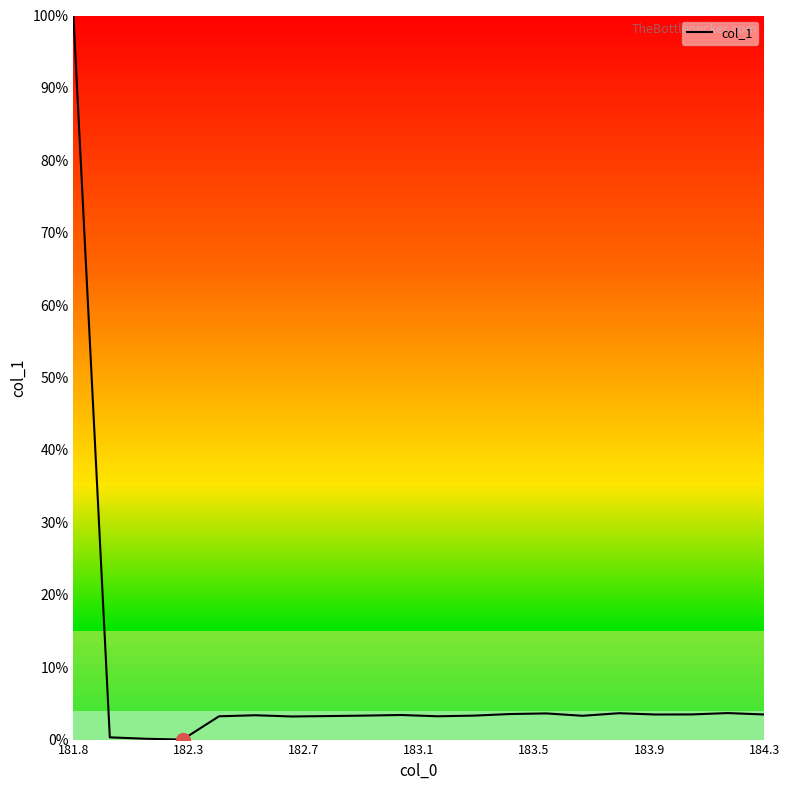

What is the difference between the maximum and minimum values?

100.0